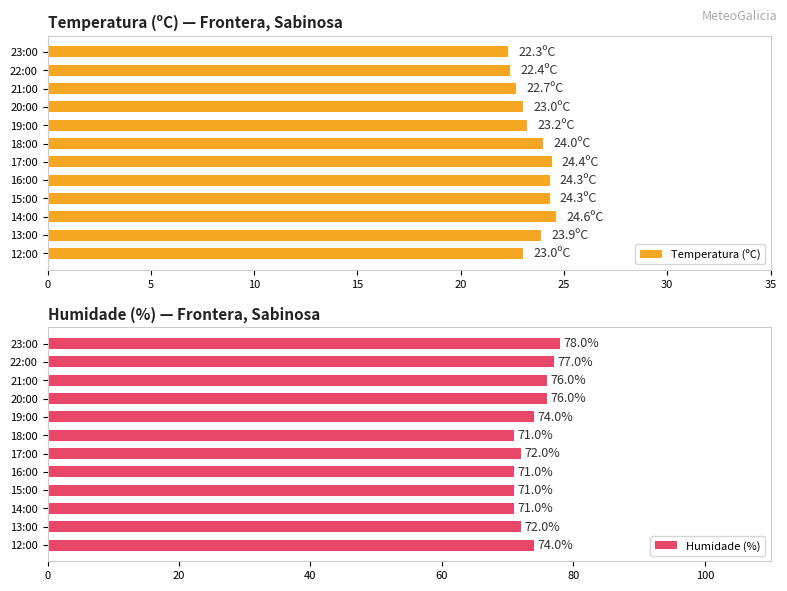

What is the difference between the second highest and second lowest values in the Temperatura (ºC) series?

2.0